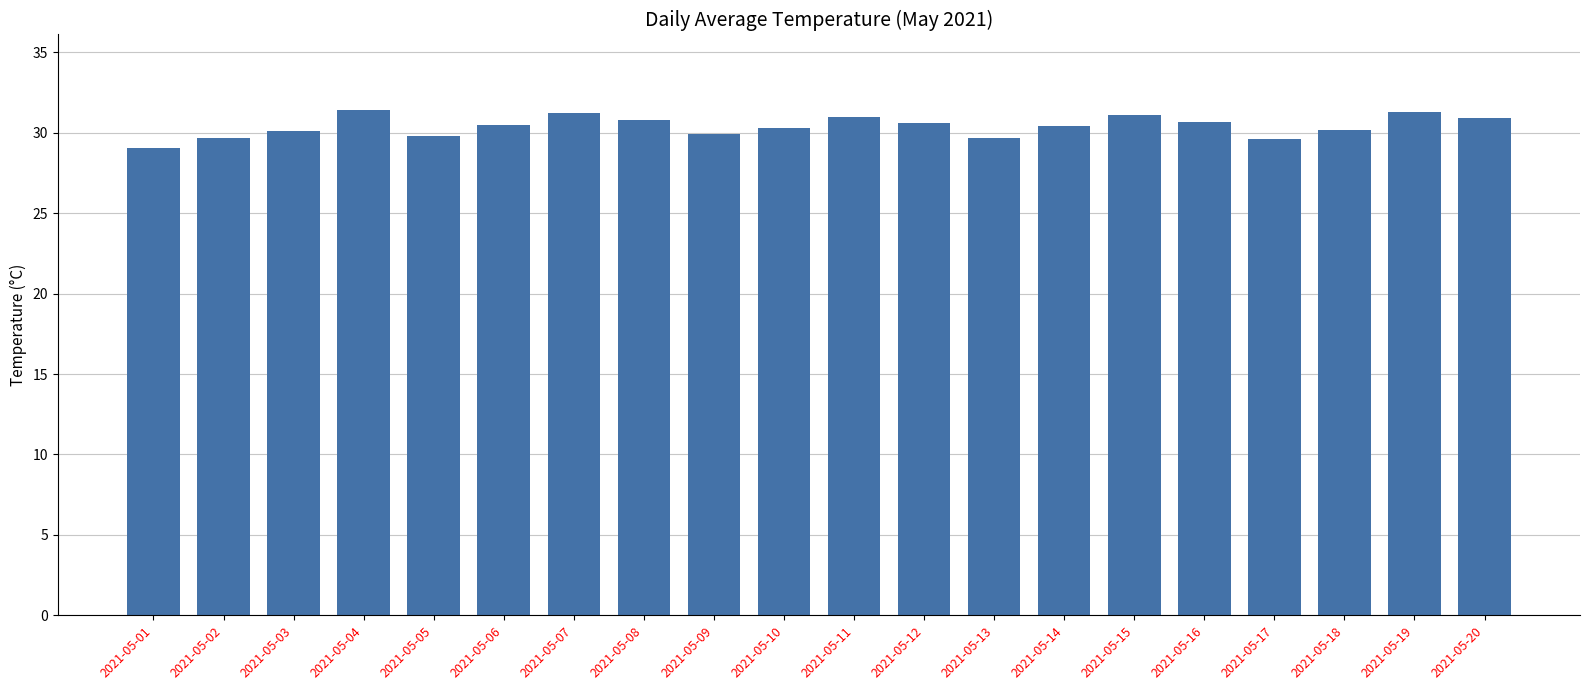

What is the difference between the values at 2021-05-15 and 2021-05-17?

1.5